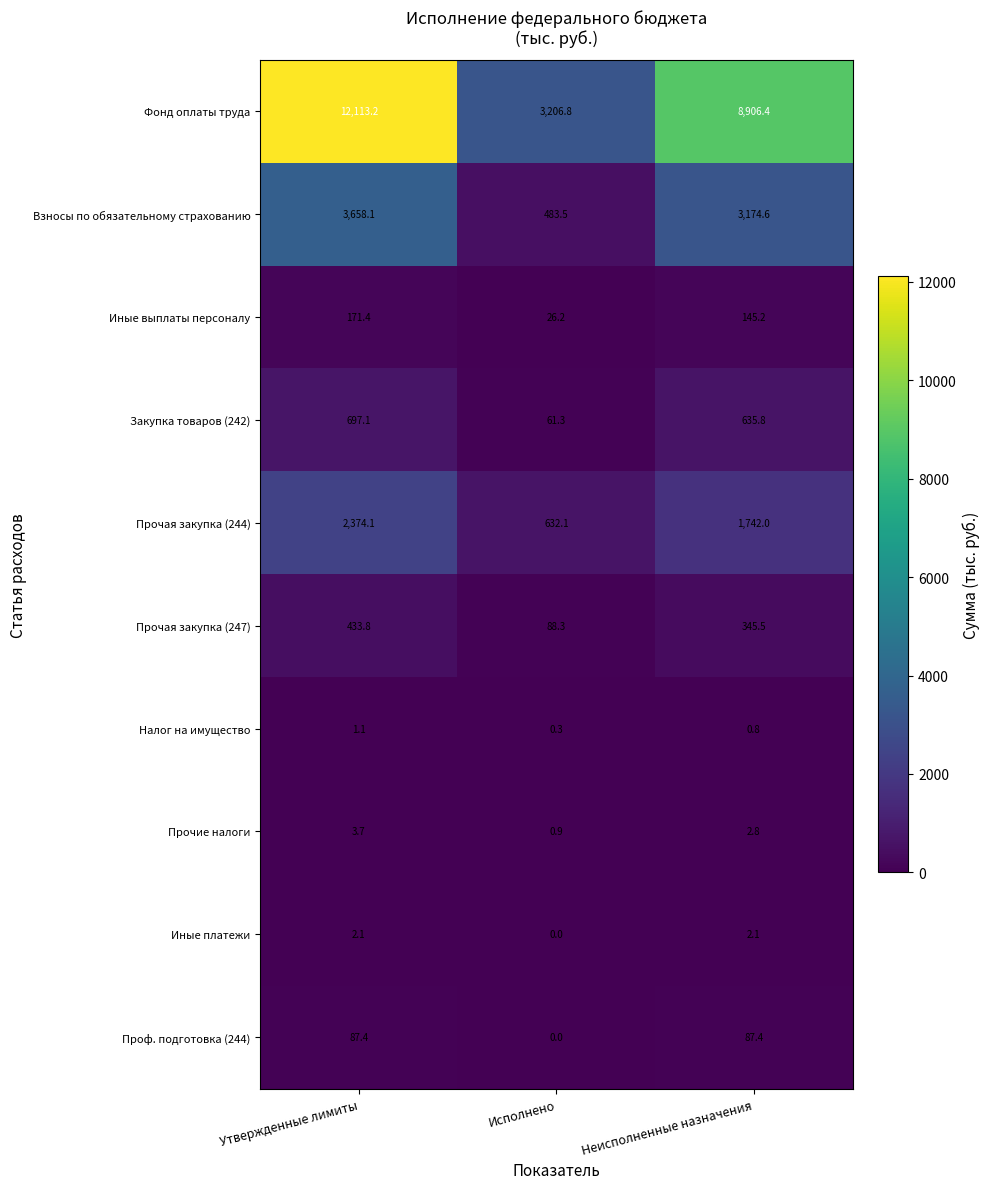

At which category is the sum across all series the highest?

Утвержденные лимиты